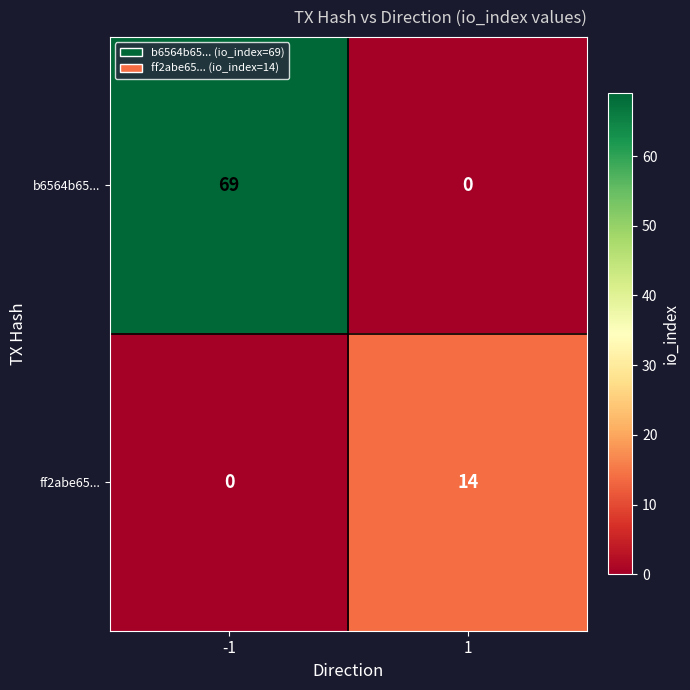

At -1, list the series in order from largest to smallest.

b6564b65..., ff2abe65...